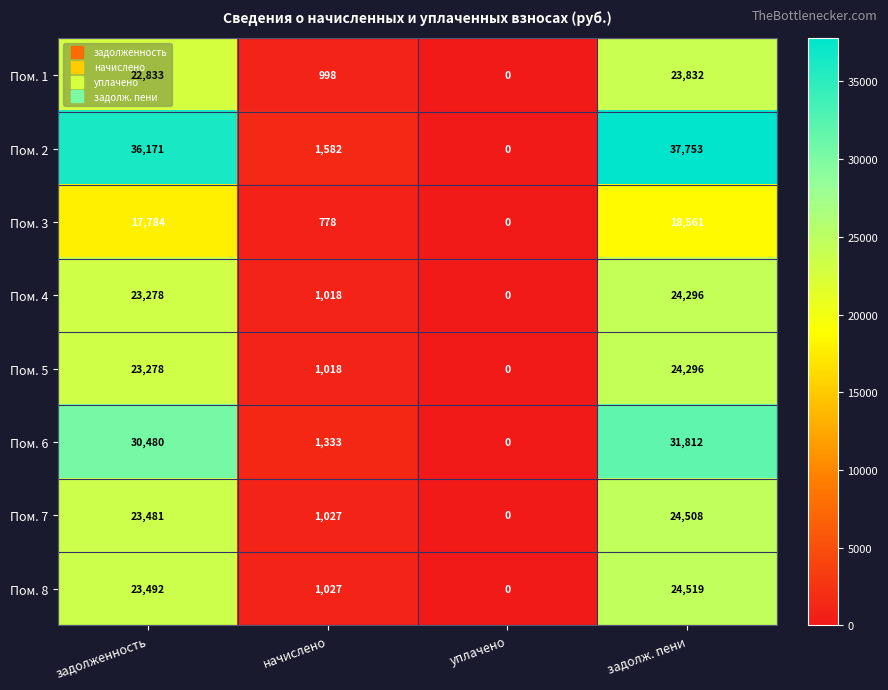

What is the difference between the second highest and minimum values in the Пом. 2 series?

36171